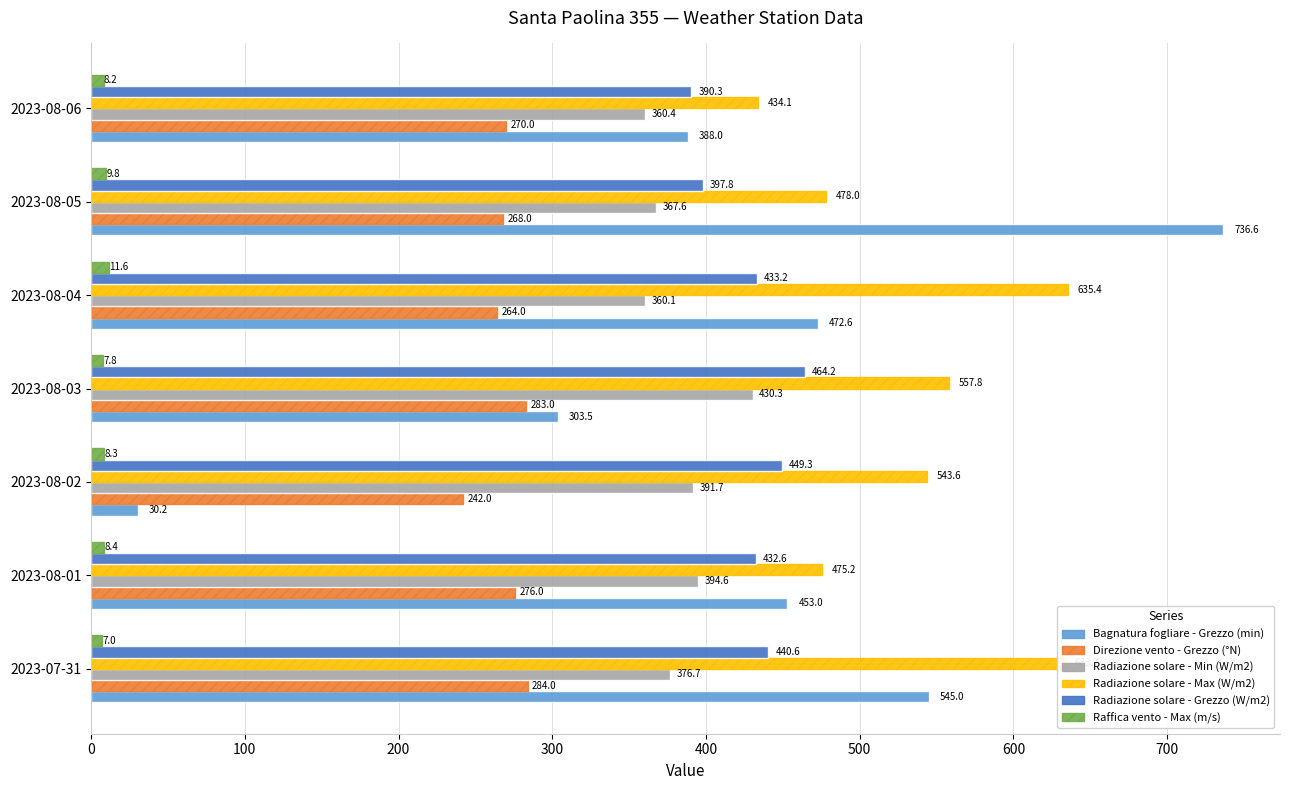

Which series has the largest range (max minus min)?

Bagnatura fogliare - Grezzo (min)